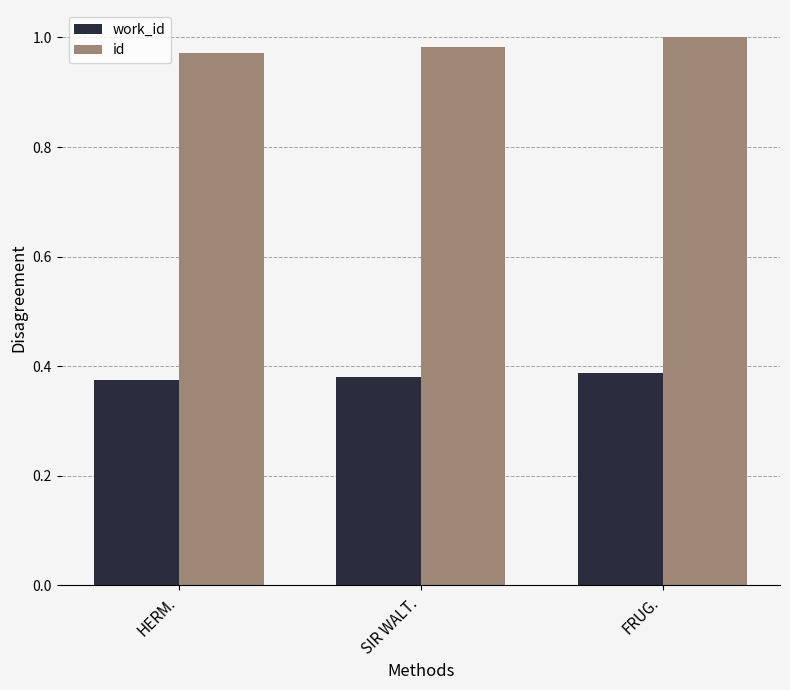

What is the sum of all work_id values?

1.1